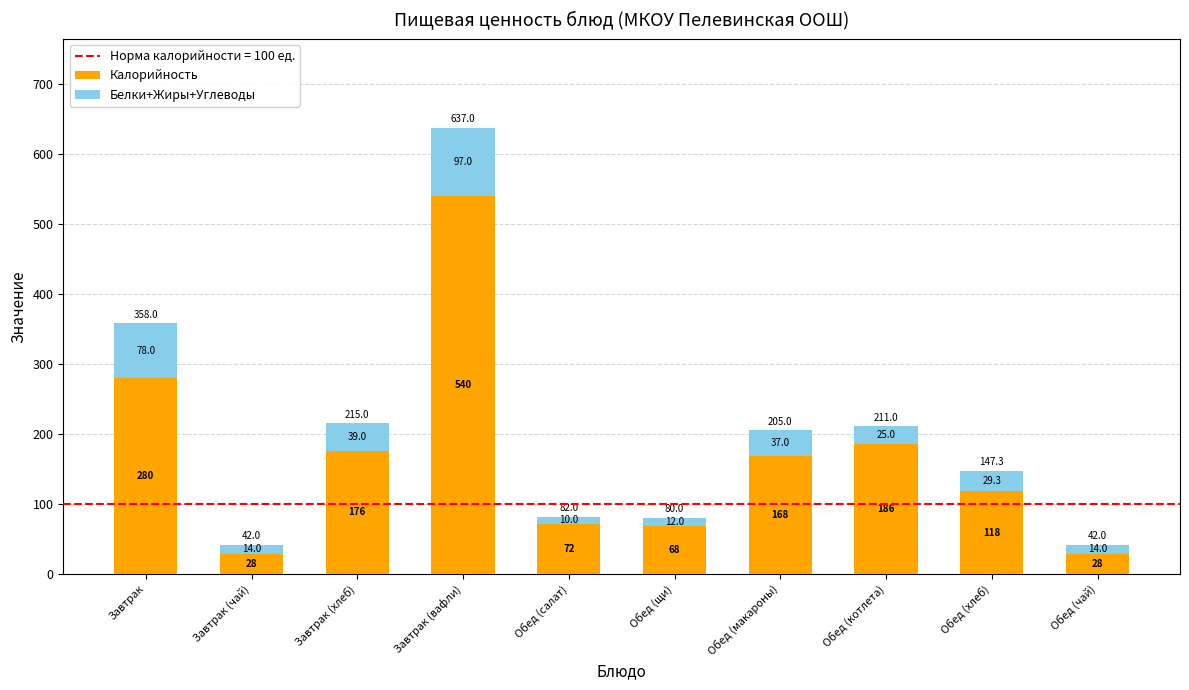

True or false: Калорийность has a value of 28.0 at Завтрак (чай).

True